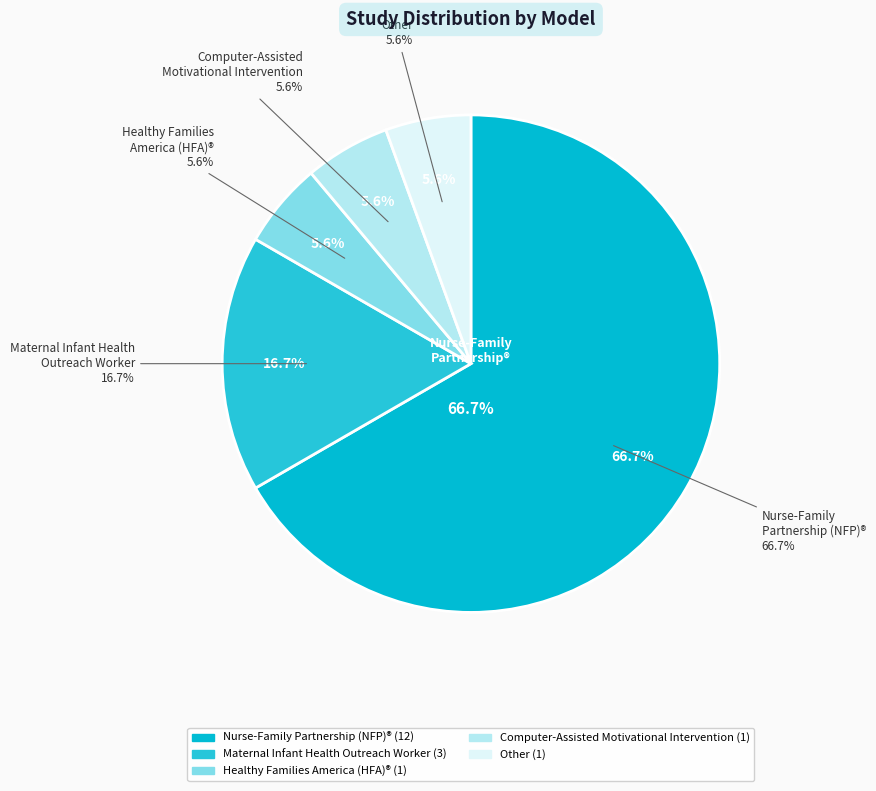

What is the majority slice?

Nurse-Family Partnership (NFP)